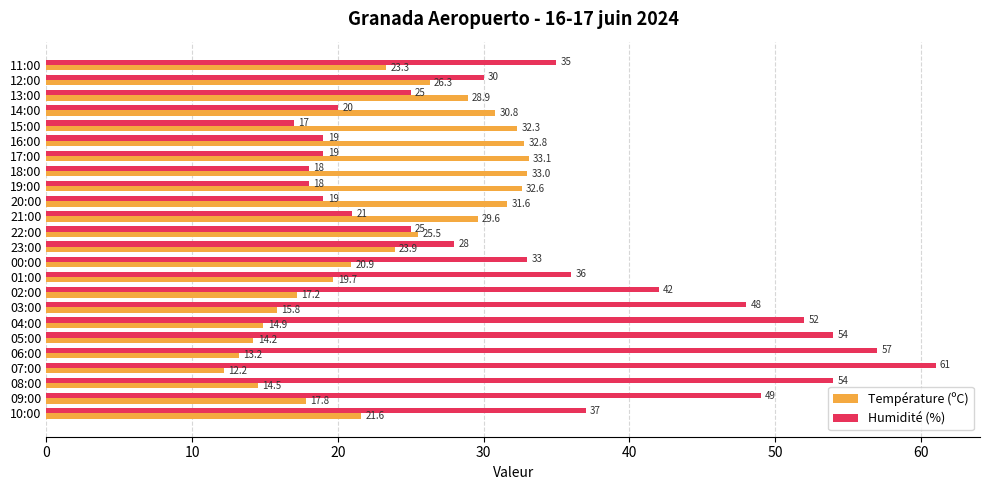

Which series has the largest range (max minus min)?

Humidité (%)